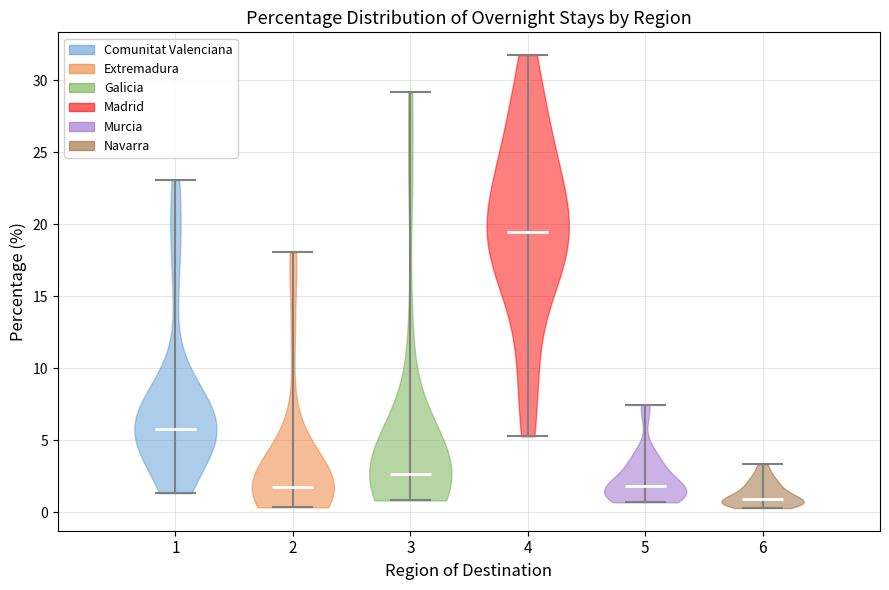

Reading left to right, read every violin against the y-axis: where its median line is, and the lowest and highest points it reaches. The values are not printed on the chart, so give them approximately, as read against the axis.

1: median line 6.0, lowest point 1.5, highest point 23.0
2: median line 1.5, lowest point 0.5, highest point 18.0
3: median line 2.5, lowest point 1.0, highest point 29.0
4: median line 19.5, lowest point 5.5, highest point 31.5
5: median line 2.0, lowest point 0.5, highest point 7.5
6: median line 1.0, lowest point 0.5, highest point 3.5